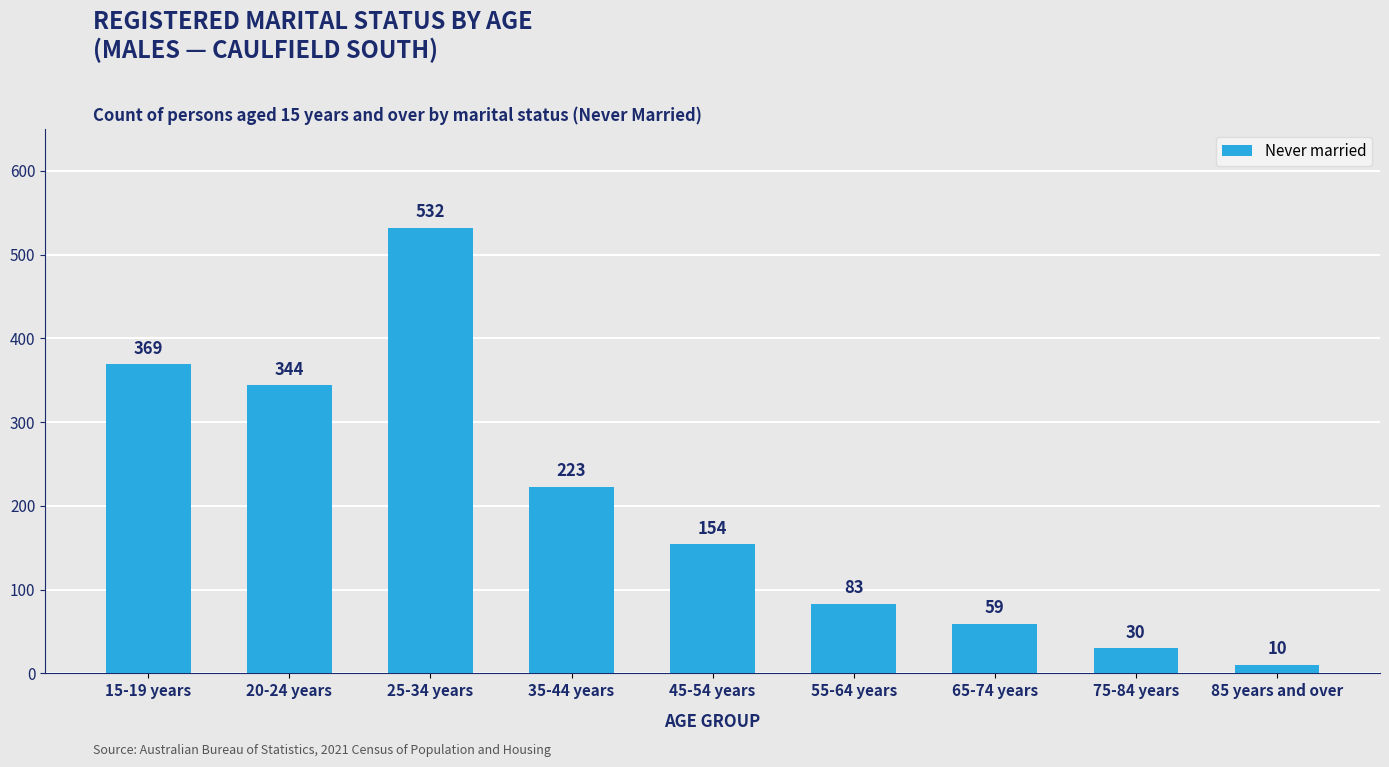

Reading right to left, list all the values displayed in this chart.

10	30	59	83	154	223	532	344	369